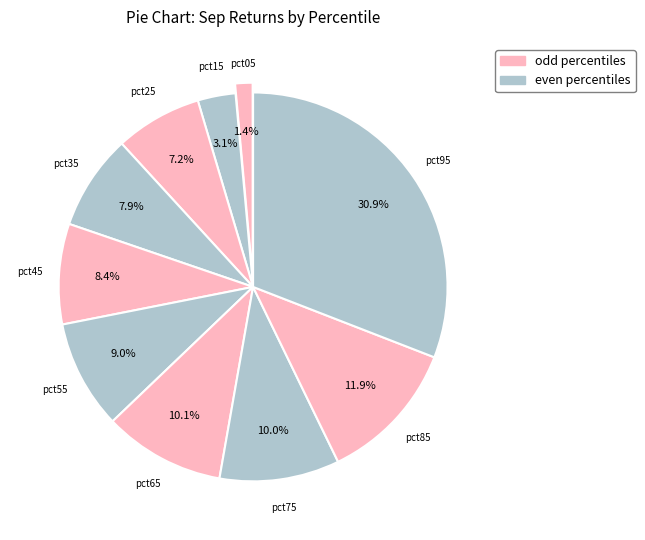

Is there any slice that represents more than half of the pie?

No